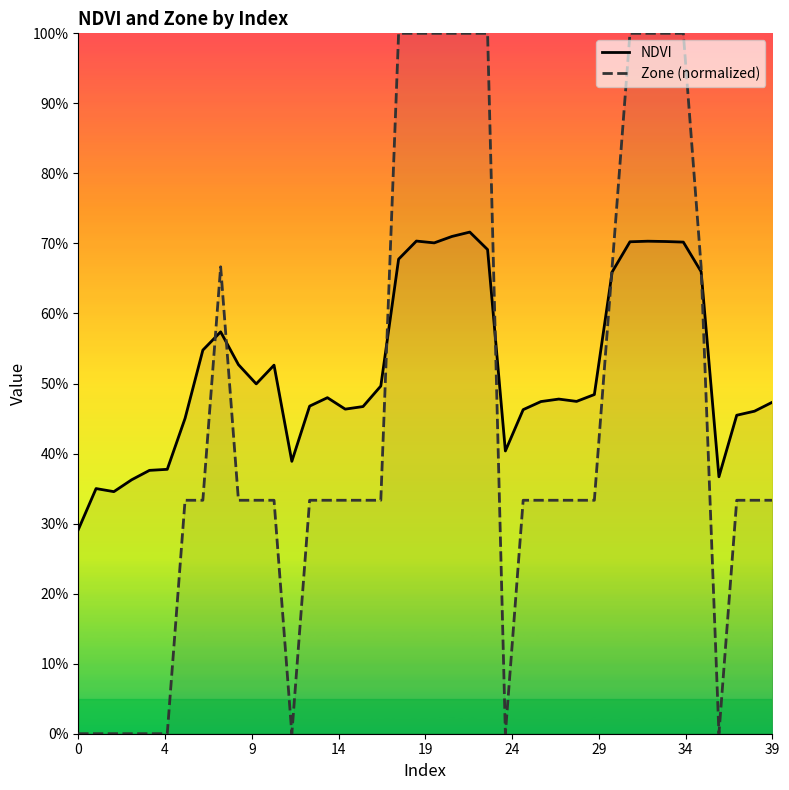

At which category is the sum across all series the highest?

22